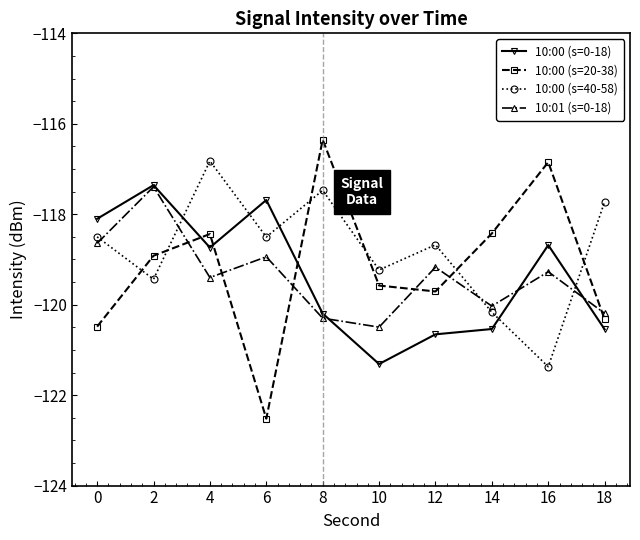

Reading right to left, what are all the values shown in this chart?

10:00 (s=0-18): 18=-120.5	16=-118.7	14=-120.5	12=-120.7	10=-121.3	8=-120.2	6=-117.7	4=-118.7	2=-117.4	0=-118.1
10:00 (s=20-38): 18=-120.3	16=-116.8	14=-118.4	12=-119.7	10=-119.6	8=-116.4	6=-122.5	4=-118.4	2=-118.9	0=-120.5
10:00 (s=40-58): 18=-117.7	16=-121.4	14=-120.2	12=-118.7	10=-119.2	8=-117.5	6=-118.5	4=-116.8	2=-119.4	0=-118.5
10:01 (s=0-18): 18=-120.2	16=-119.3	14=-120.0	12=-119.2	10=-120.5	8=-120.3	6=-118.9	4=-119.4	2=-117.4	0=-118.6